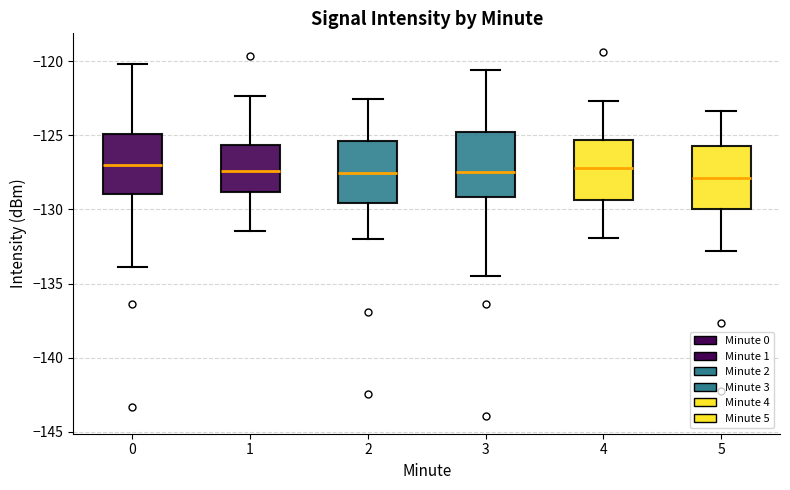

Where is the lower edge of the box at x = 1 on the y-axis? The values are not printed on the chart, so give them approximately, as read against the axis.

-129.0